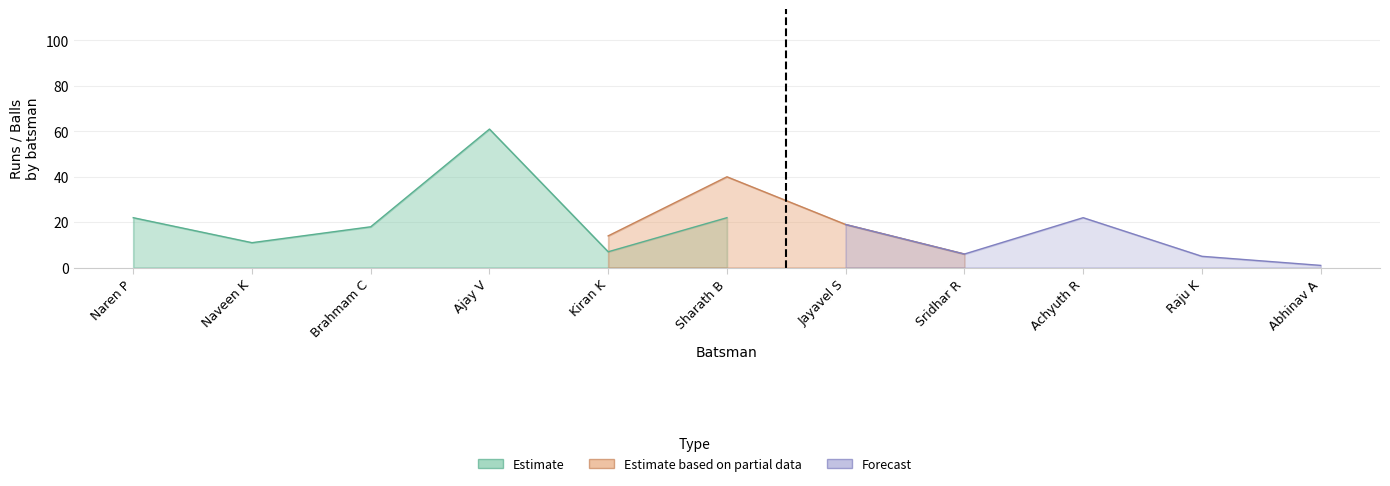

True or false: Estimate based on partial data and Forecast cross at least once.

False